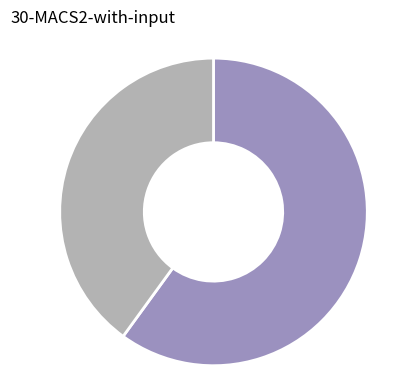

Is there a majority slice in this chart?

Yes